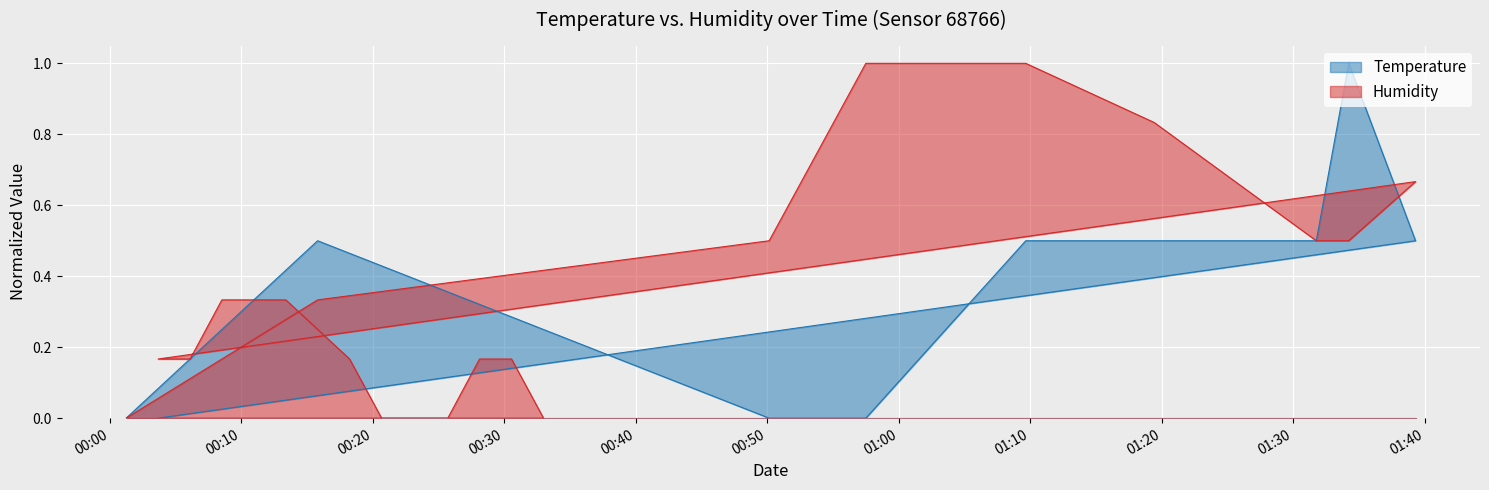

Is the value of Temperature at 2023-02-20T00:57:30 greater than the value of Humidity at 2023-02-20T00:03:40?

No